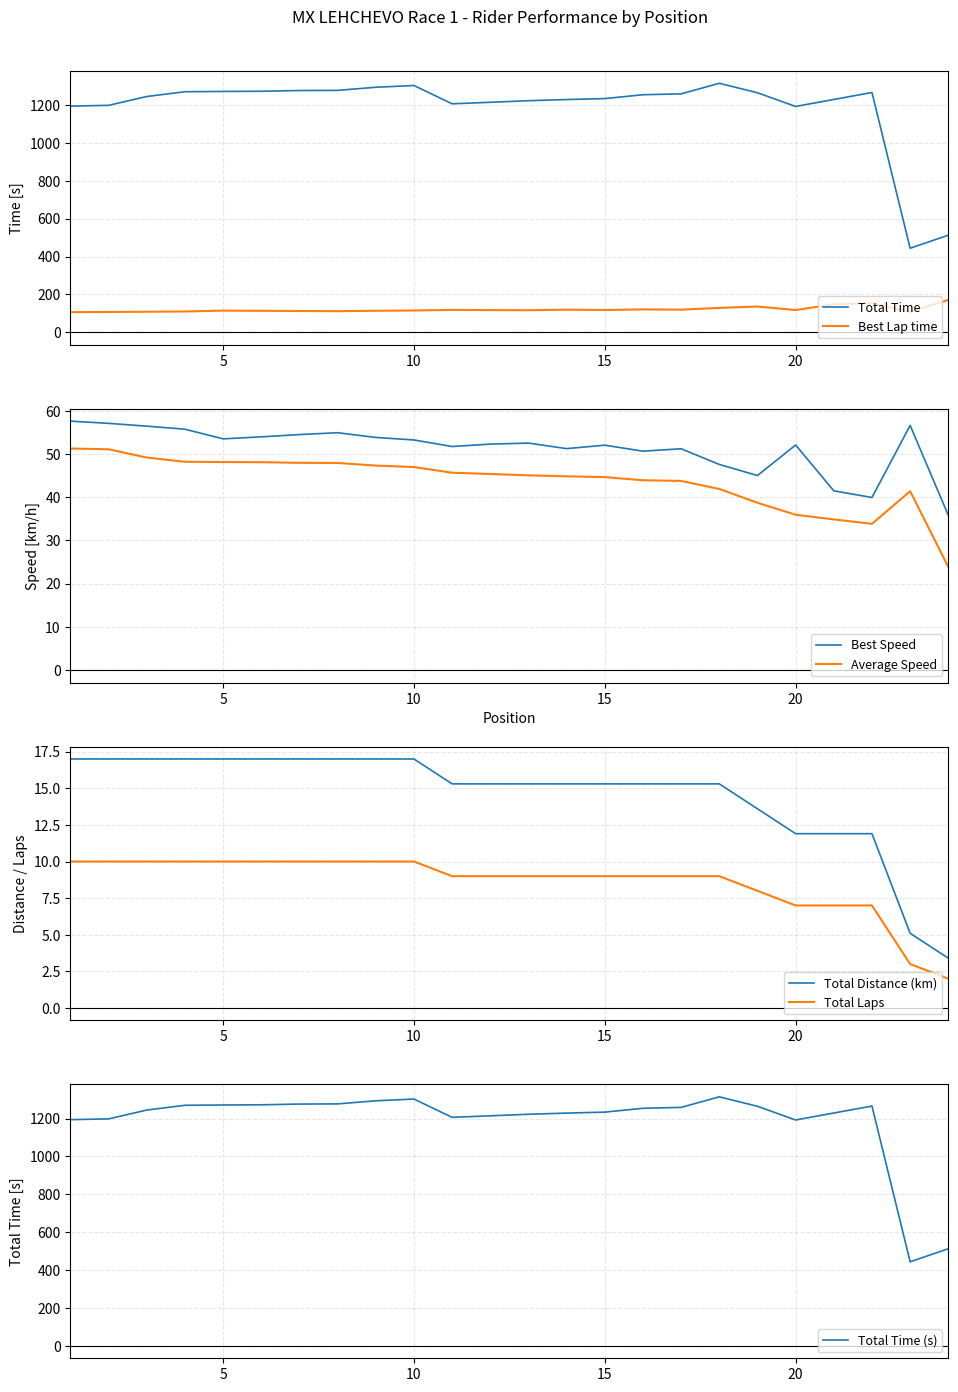

Which category has the highest value across all series?

18